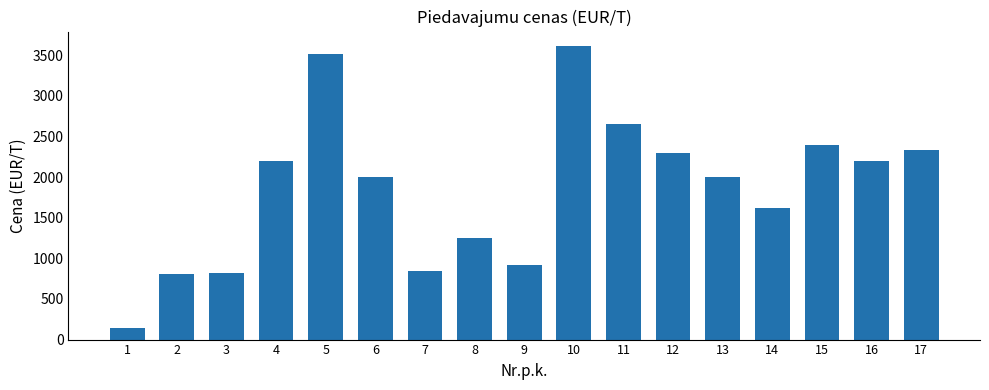

Count the number of values greater than 2001.

9